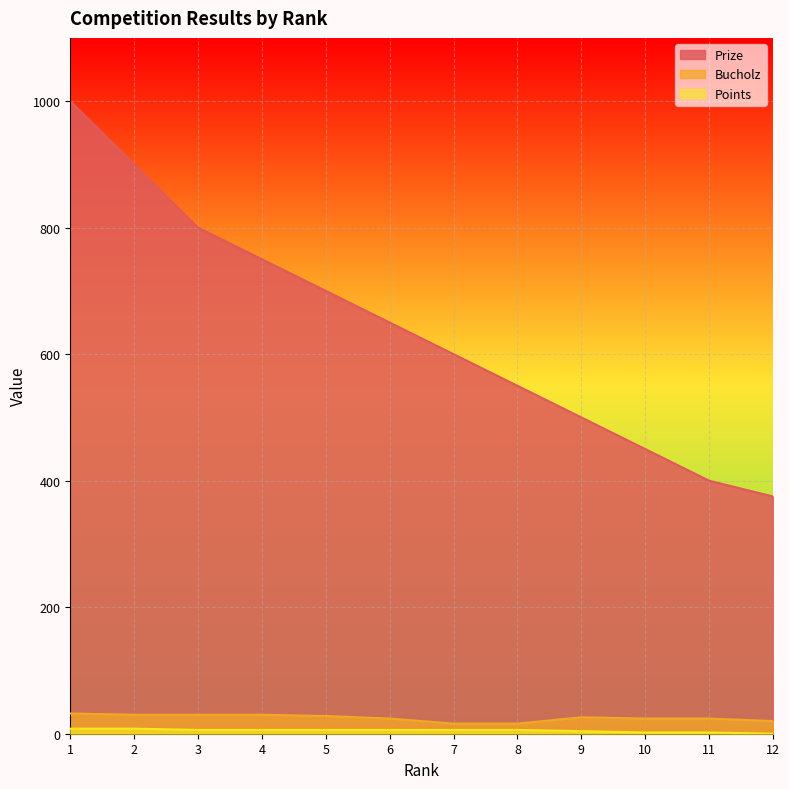

List the series in order of their peak value, highest first.

Prize, Bucholz, Points